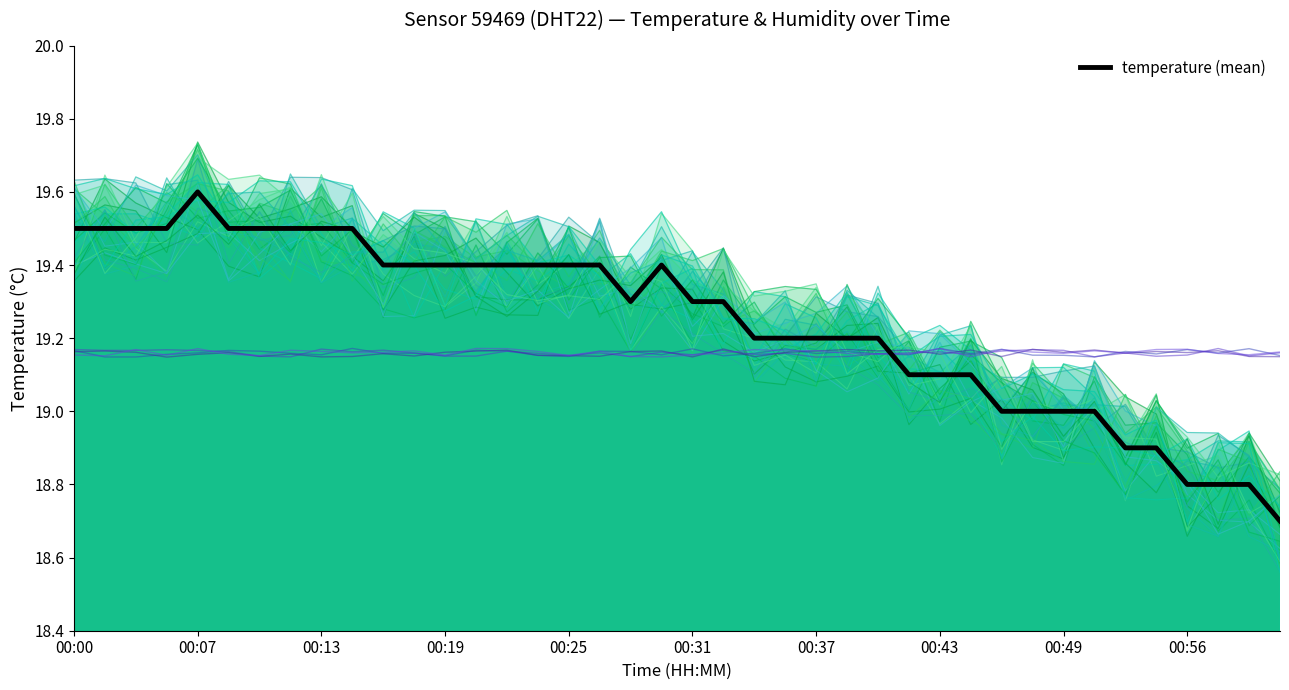

At which label does the data first exceed 19?

00:00